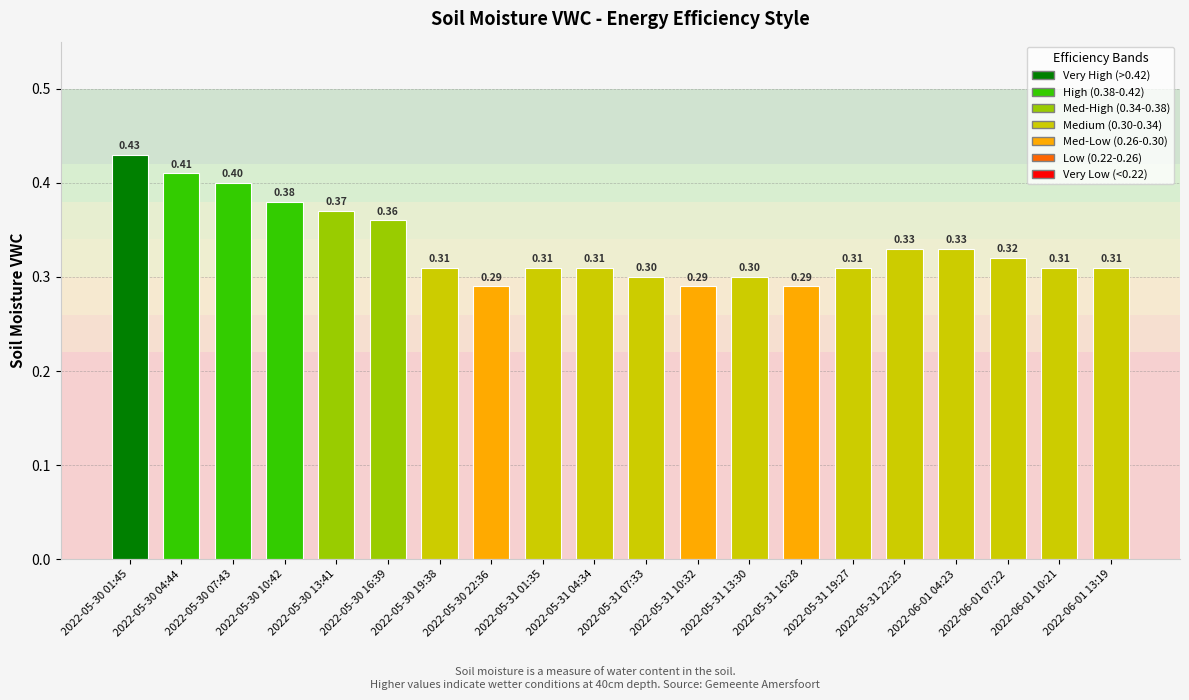

What is the sum of the values at 2022-05-31 01:35 and 2022-05-30 07:43?

0.7